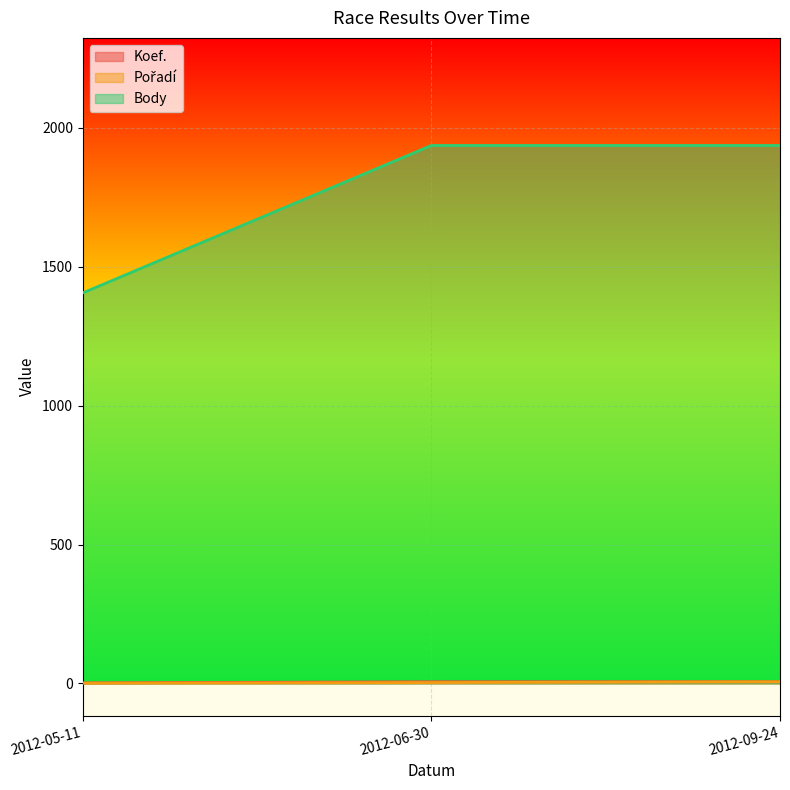

At which category does the chart reach its minimum across all series?

2012-05-11